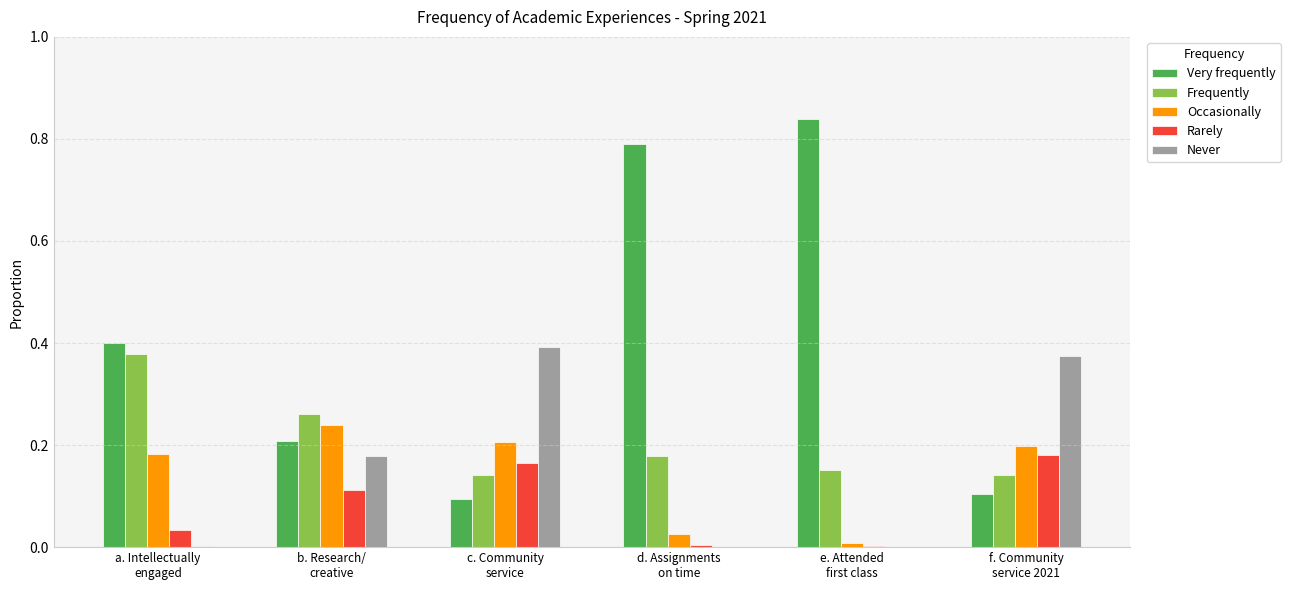

Which series has the largest total across all categories?

Very frequently